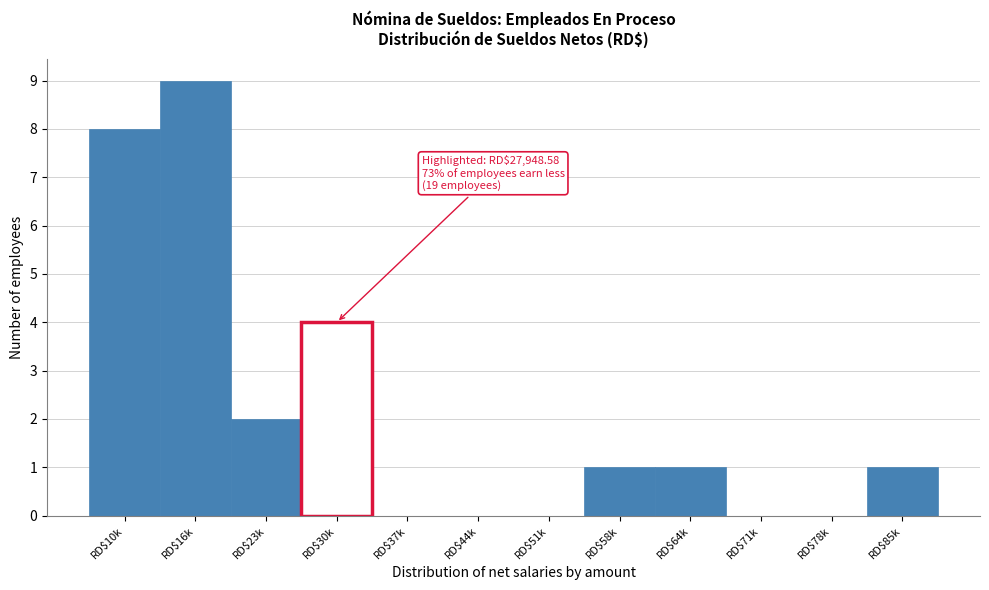

The chart shows a value of 5 at RD$10k. True or false?

False